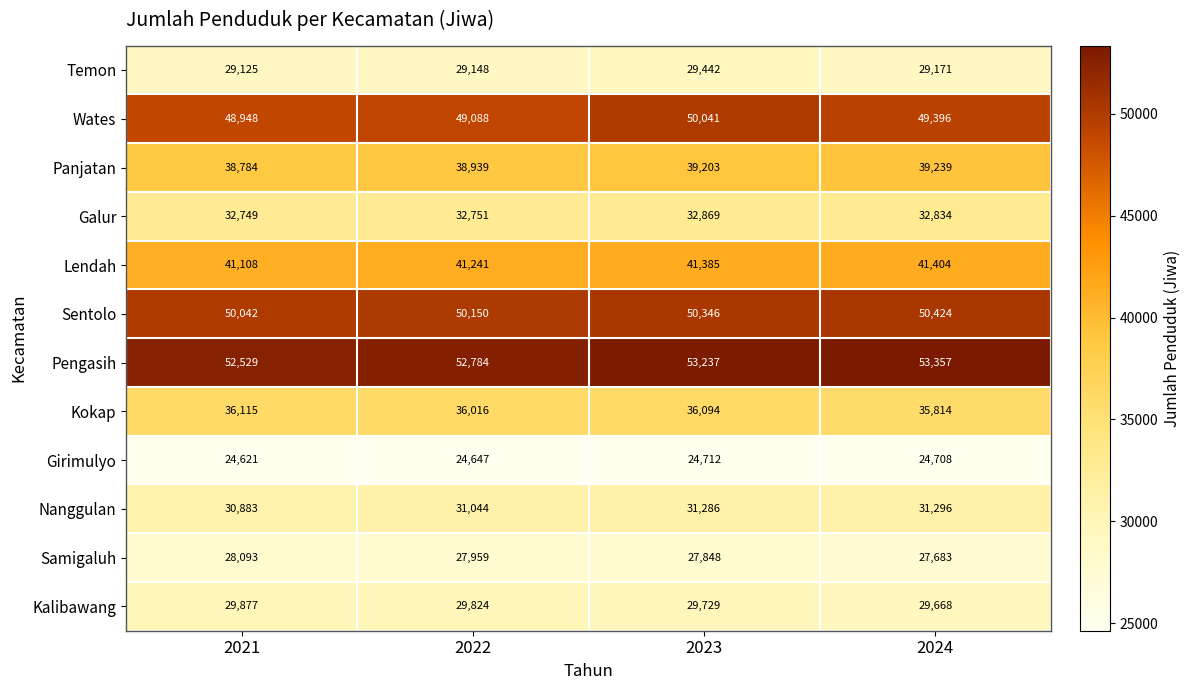

What is the average value of the Galur series?

32801